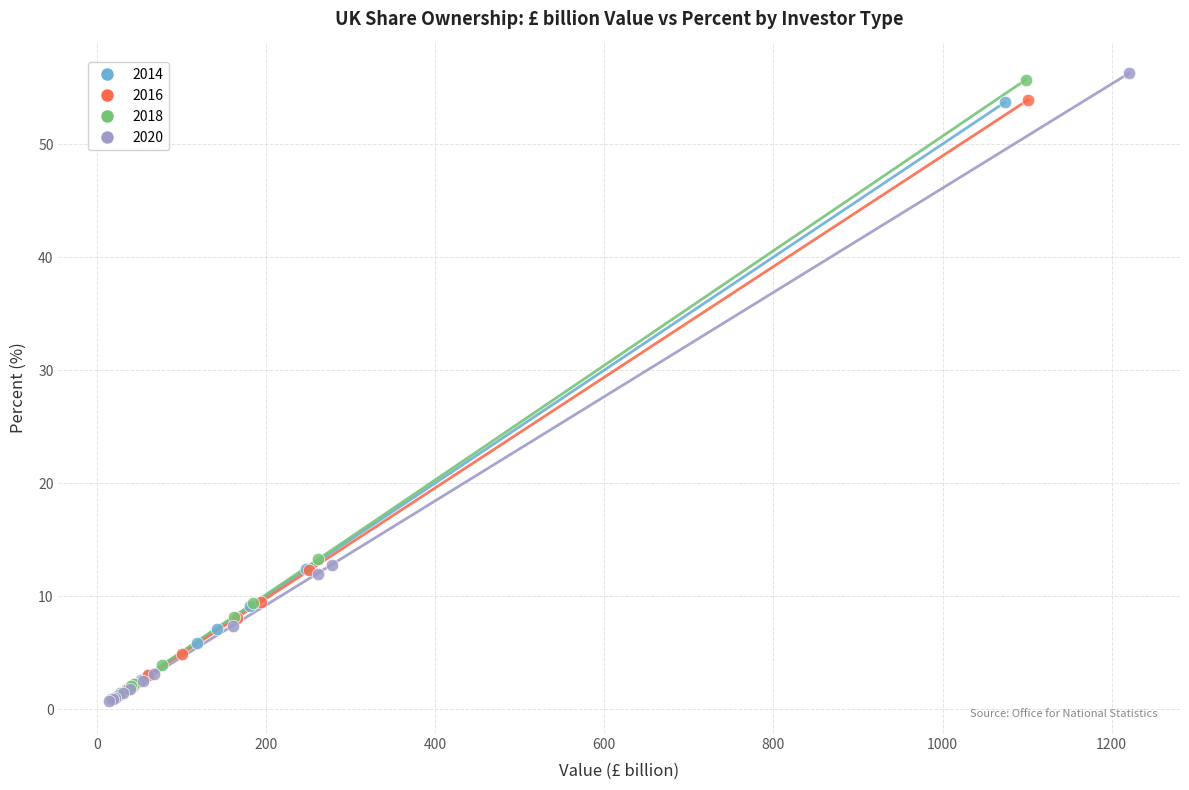

What are all the series names shown in the legend?

2014, 2016, 2018, 2020